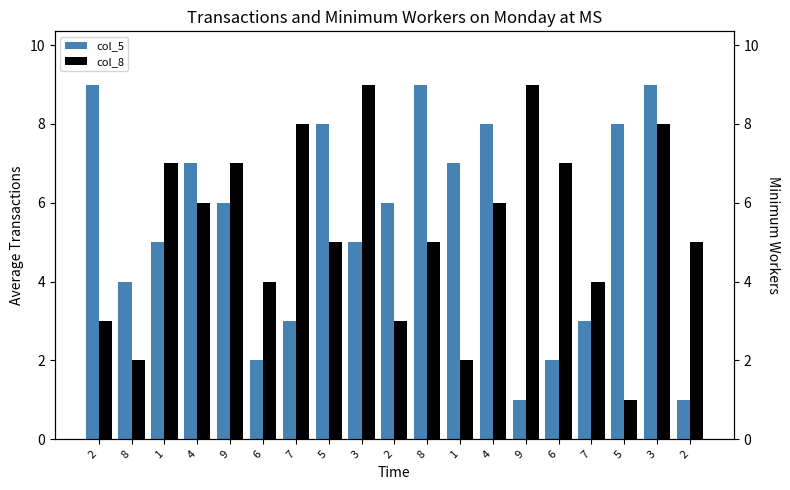

The col_5 series shows 3 at 7. True or false?

True